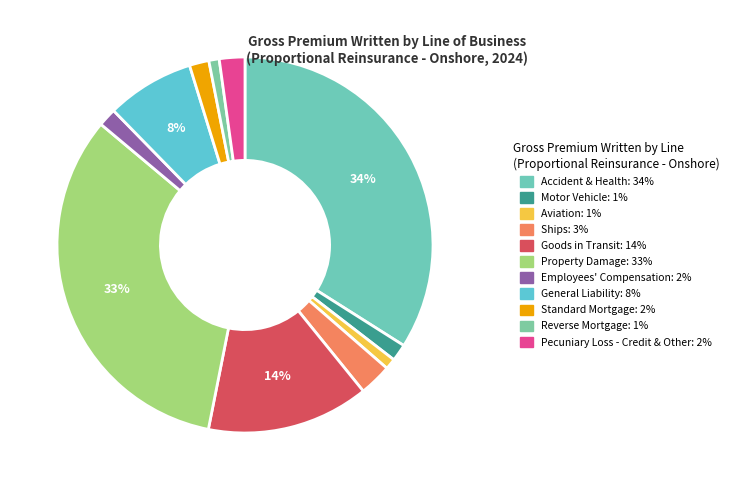

Is it true that Goods in Transit is 1% of the pie?

False